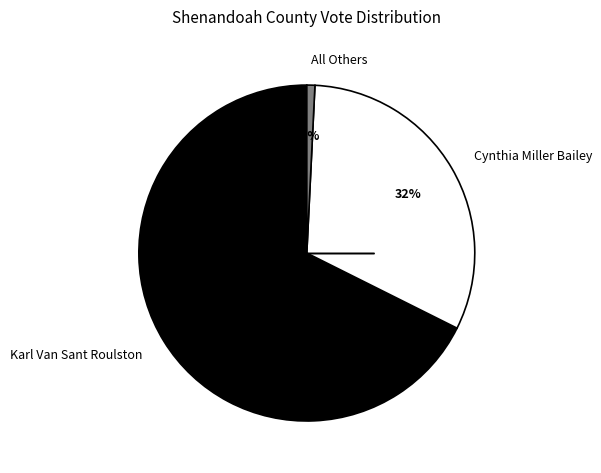

To the nearest percent, what is the combined percentage of All Others and Karl Van Sant Roulston?

68%